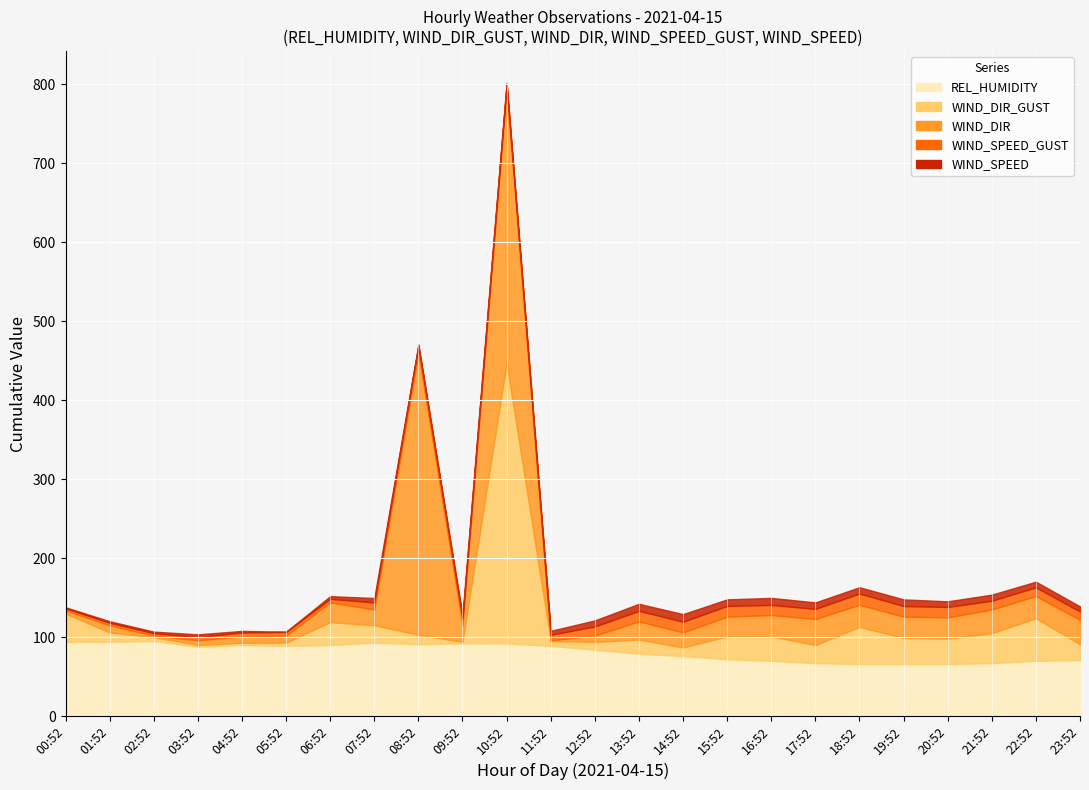

List the series in order of their peak value, highest first.

WIND_DIR, WIND_DIR_GUST, REL_HUMIDITY, WIND_SPEED_GUST, WIND_SPEED